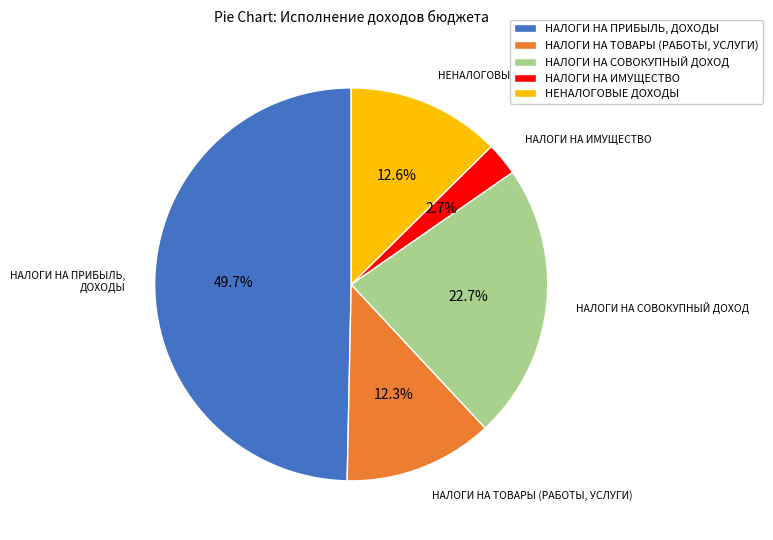

To the nearest percent, what is the difference between the НАЛОГИ НА ПРИБЫЛЬ, ДОХОДЫ and НАЛОГИ НА ТОВАРЫ (РАБОТЫ, УСЛУГИ) slice percentages?

37%